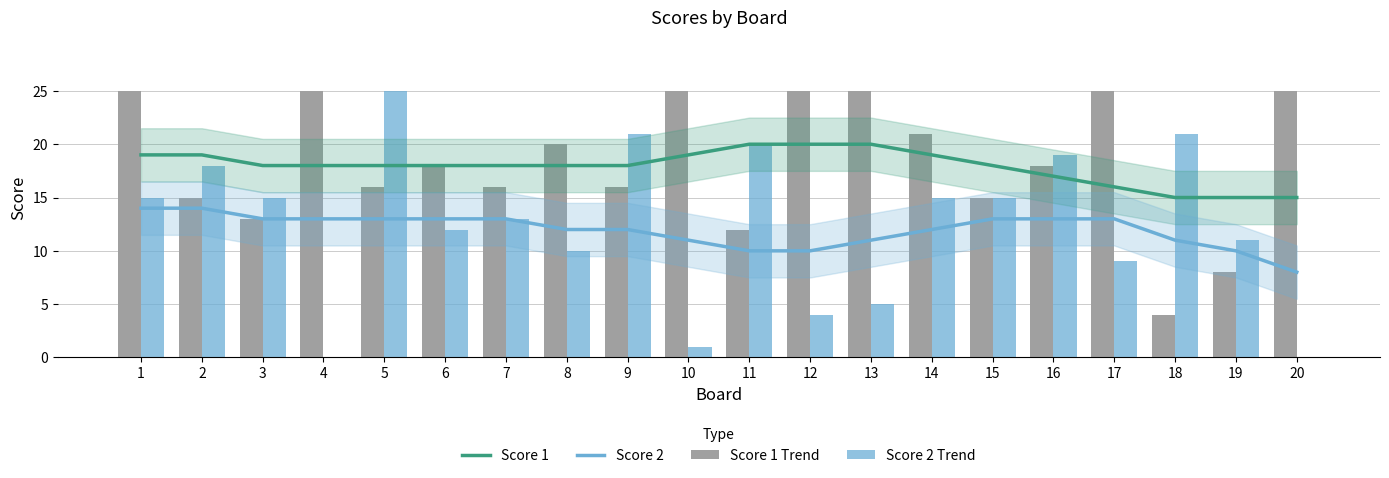

What is the difference between the maximum and minimum values in the Score 2 series?

25